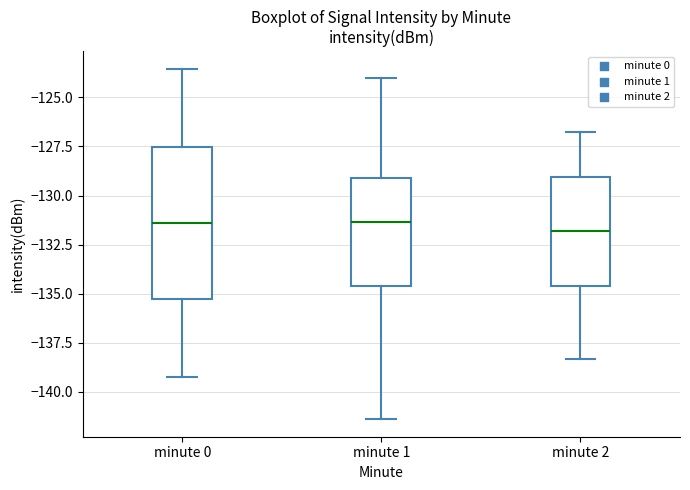

Which box is the tallest, from its lower edge to its upper edge?

minute 0